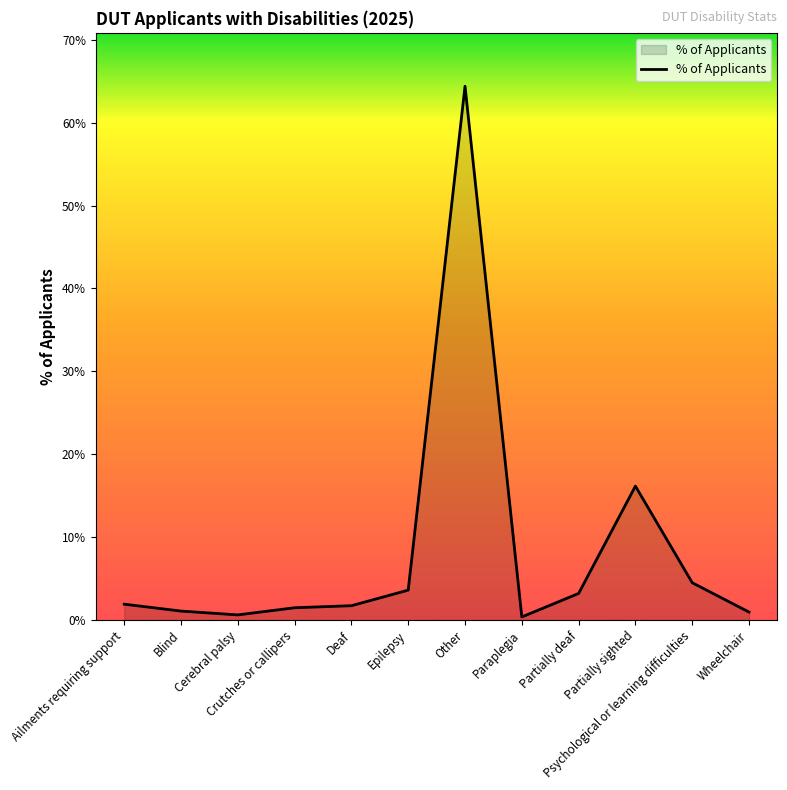

What is the label of the 4th point from the right?

Partially deaf